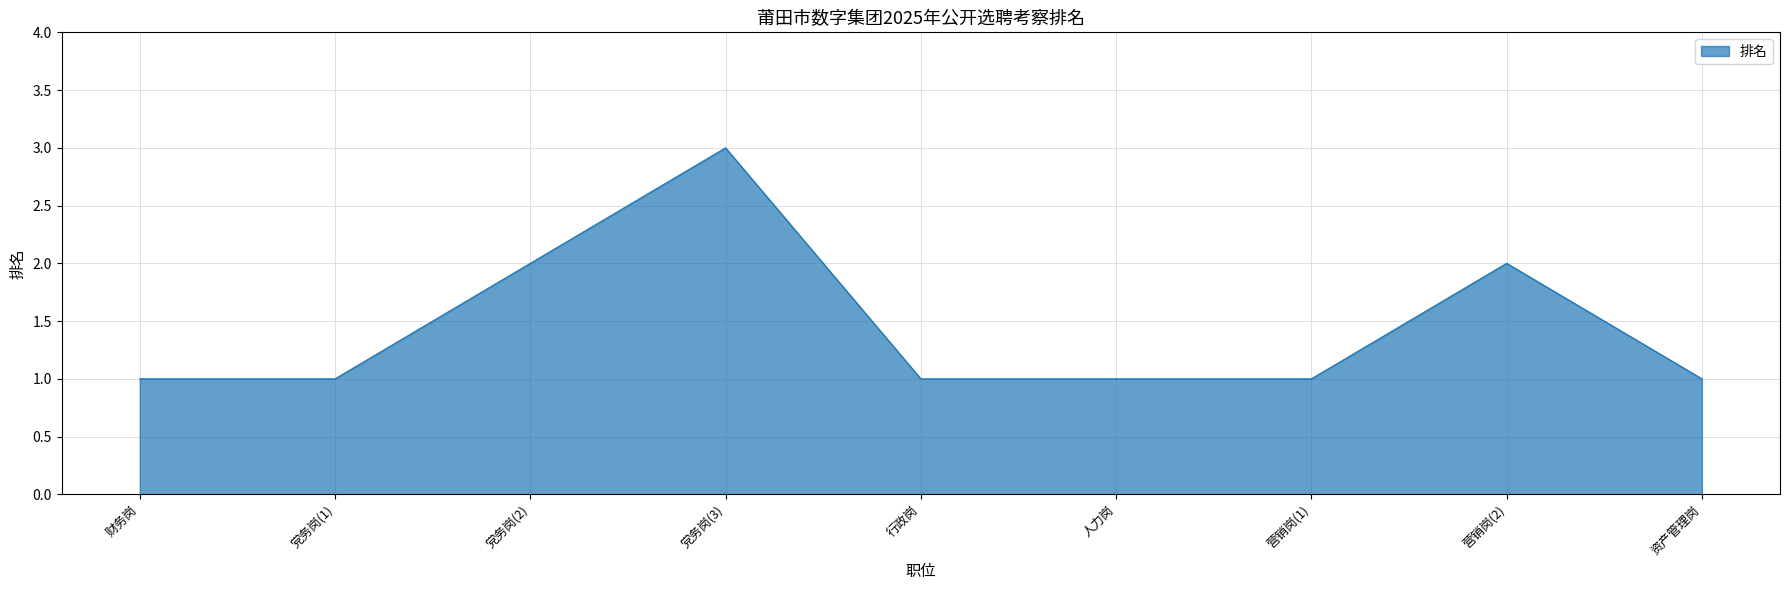

What is the maximum value shown in the chart?

3